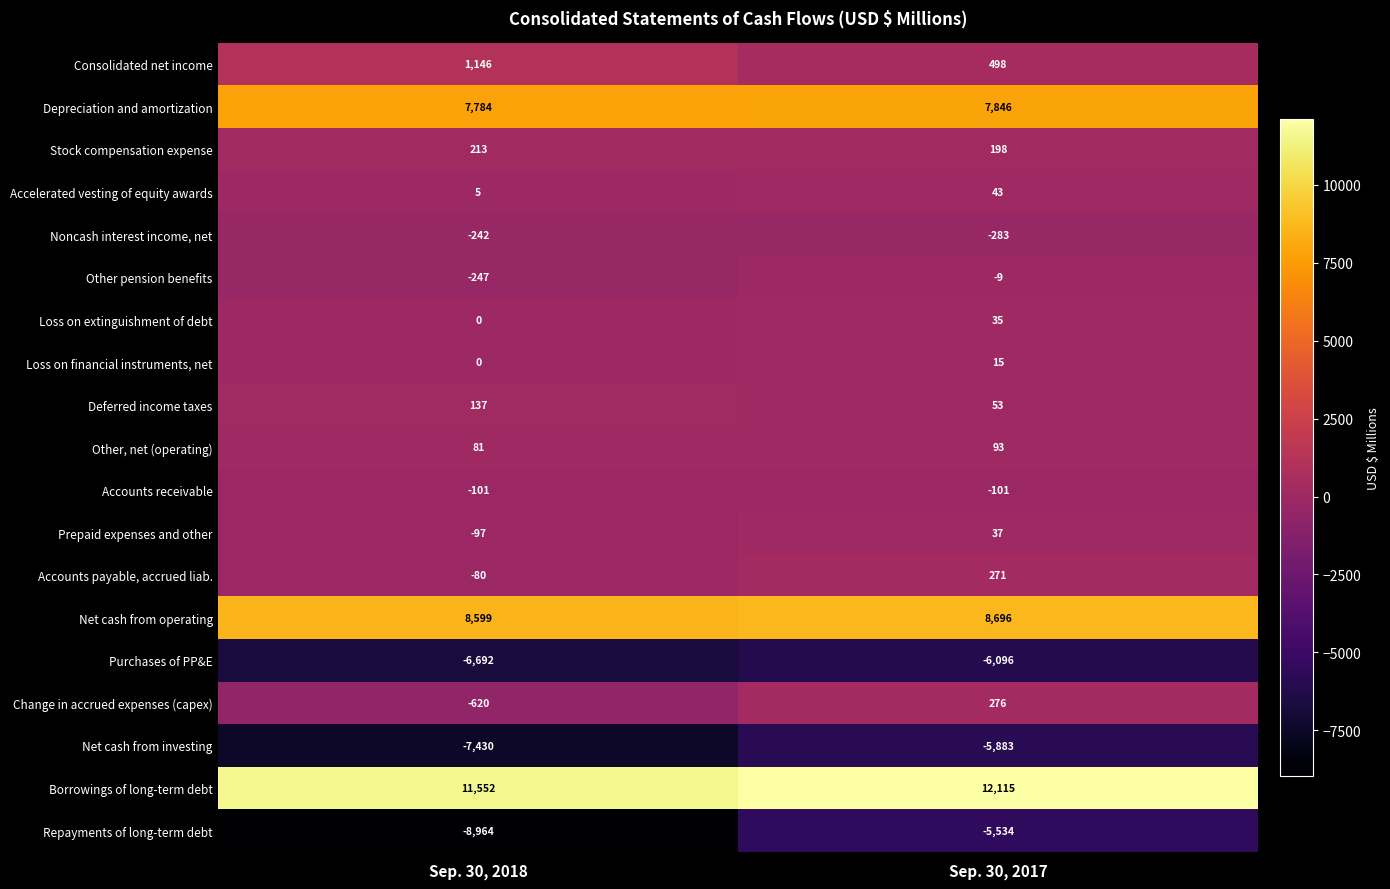

Between Sep. 30, 2018 and Sep. 30, 2017, which series saw the biggest shift?

Repayments of long-term debt